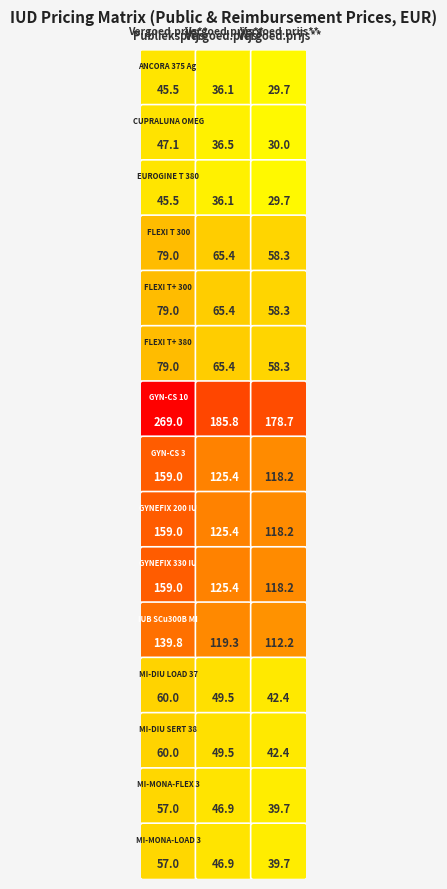

The value of IUB SCu300B MIDI at 0 is 139.8. True or false?

True